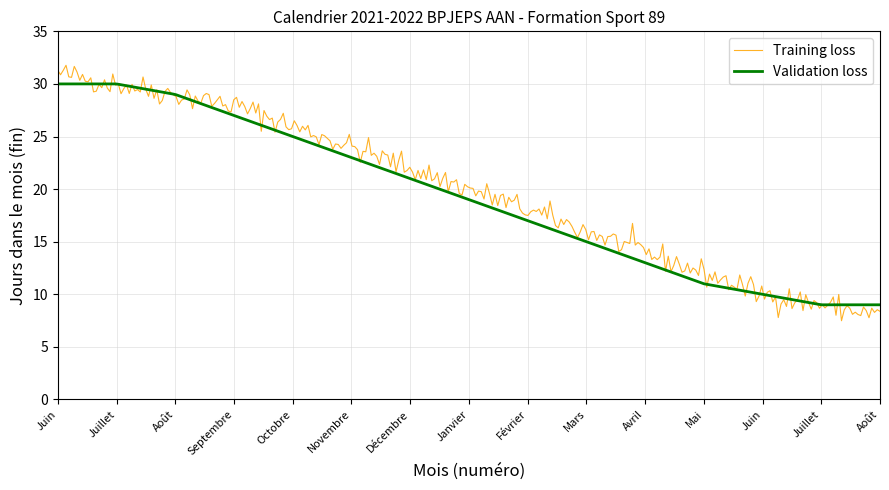

What are all the series names shown in the legend?

Training loss, Validation loss